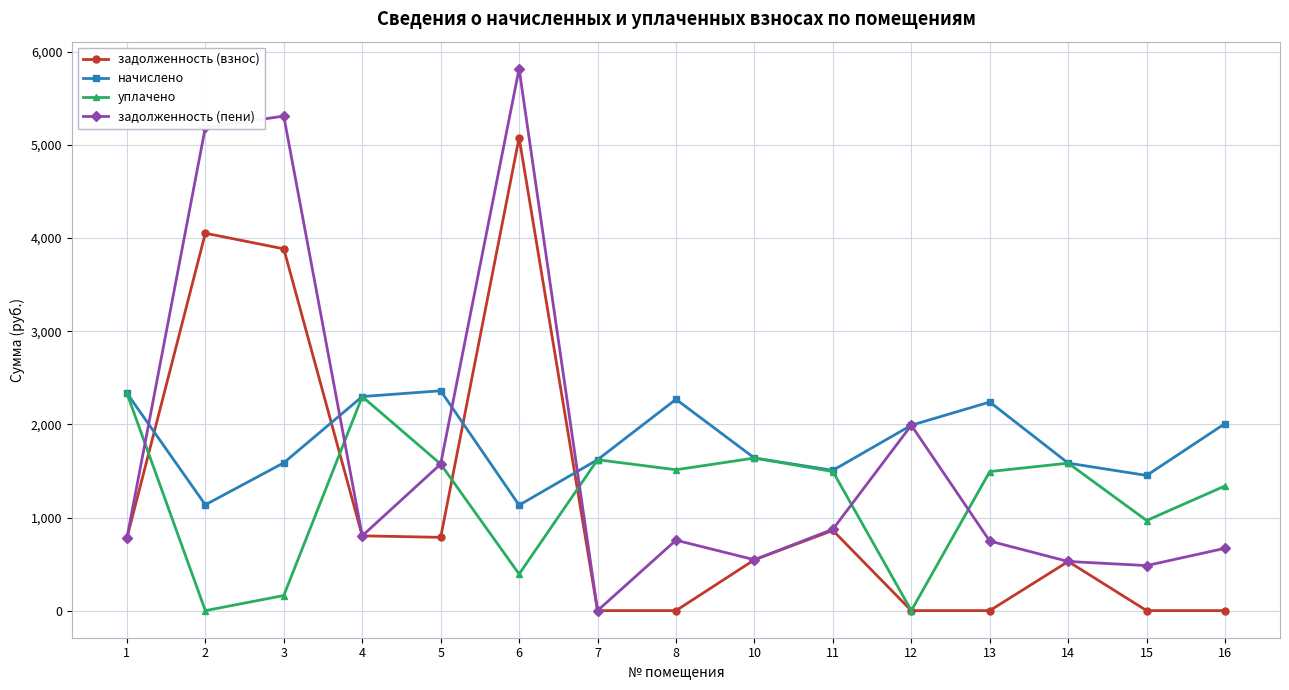

What is the difference between the начислено values at 5 and 16?

351.9